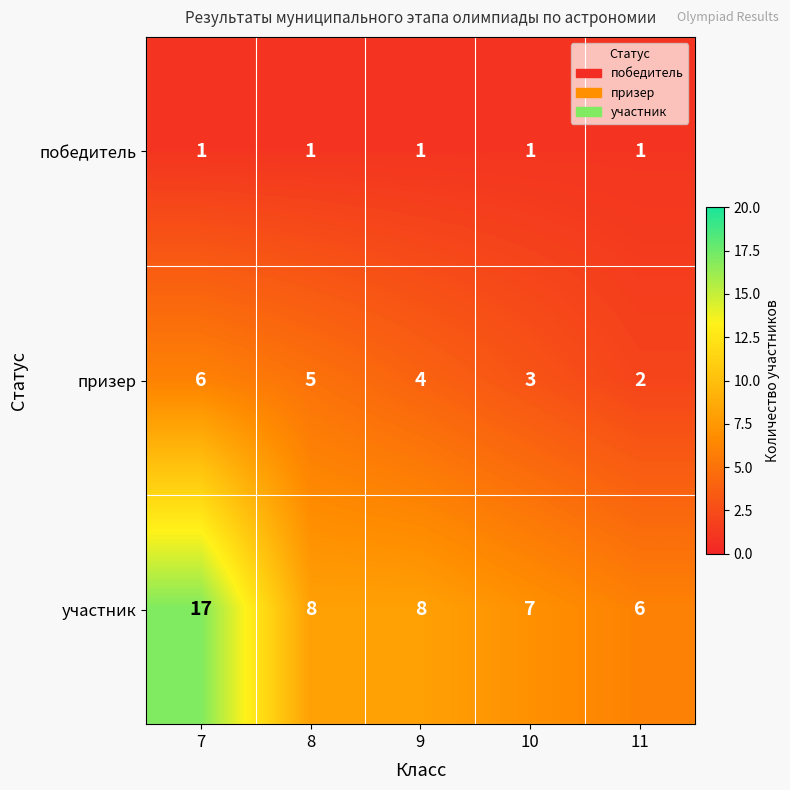

List the series in order of their peak value, highest first.

участник, призер, победитель